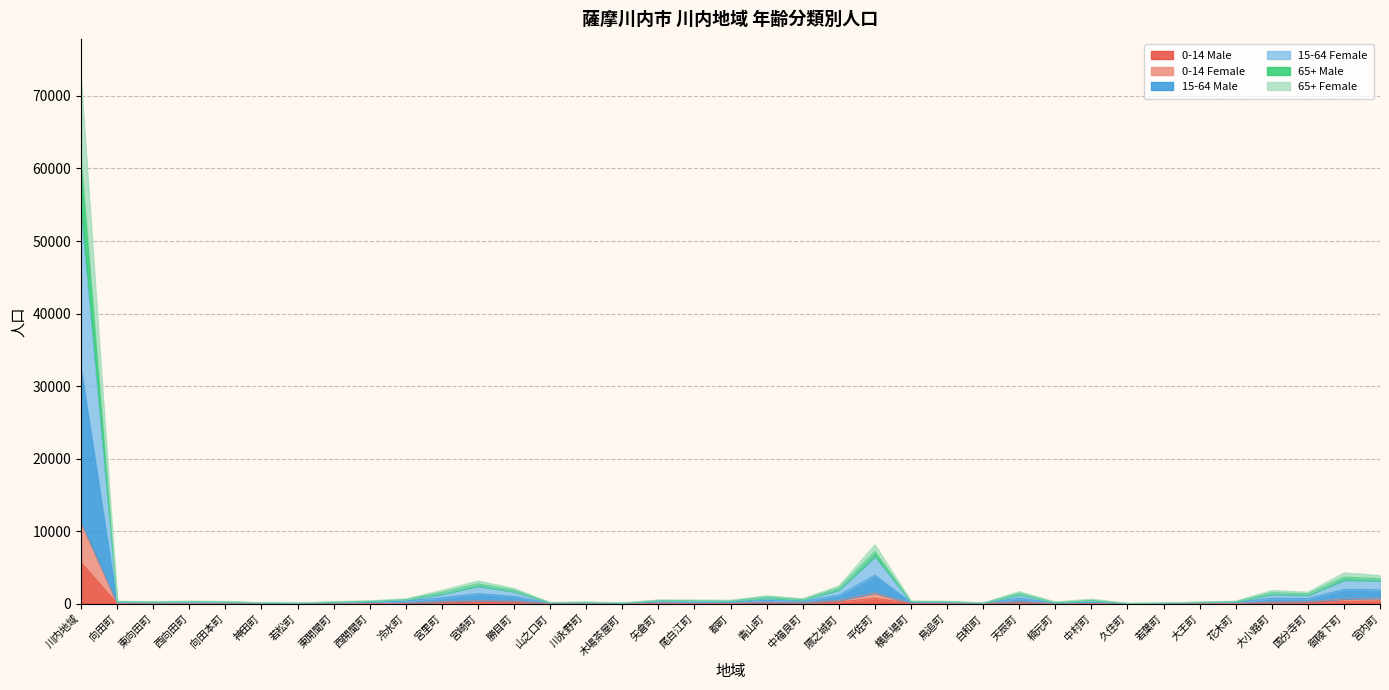

Which label corresponds to the largest value in the chart?

川内地域